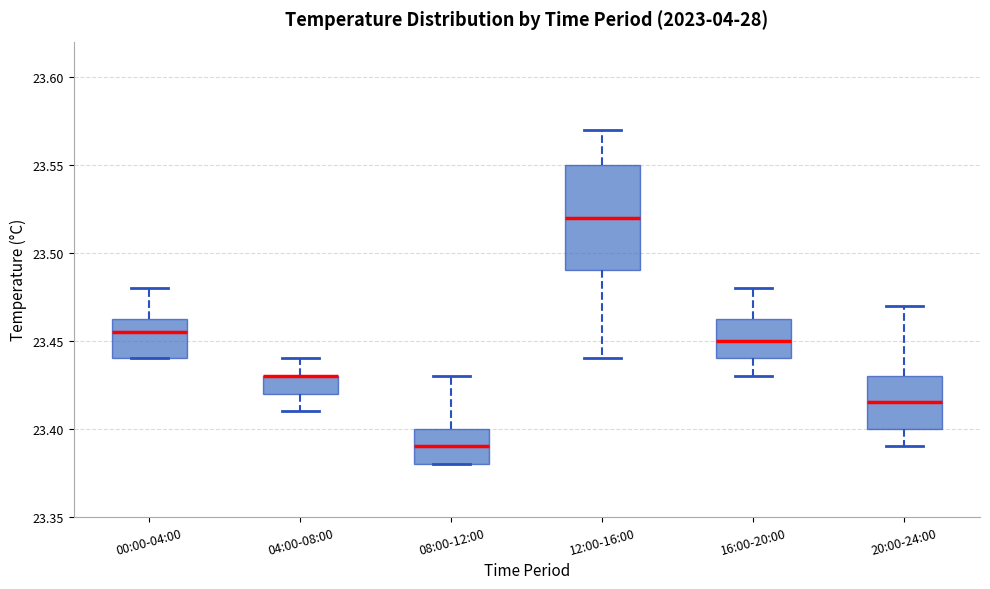

Comparing the boxes themselves (not the whiskers), which one is the tallest?

12:00-16:00